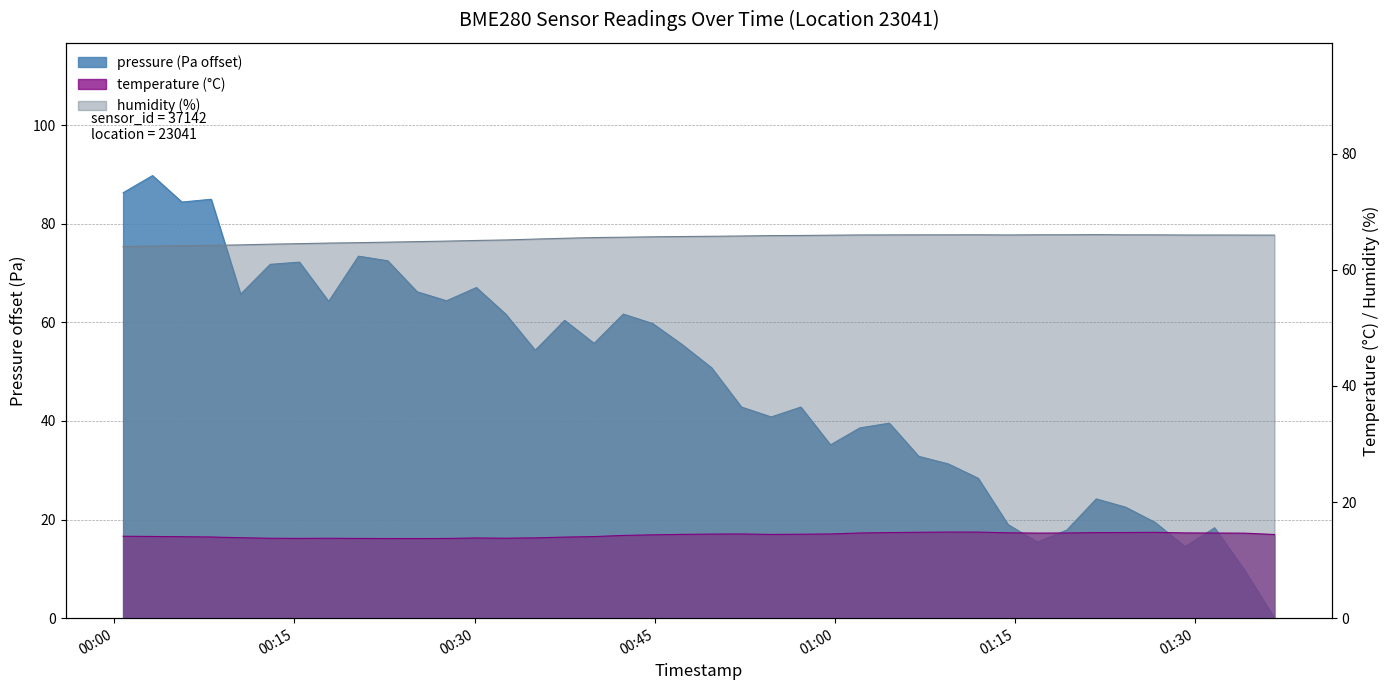

Reading left to right, extract all data points from this chart.

pressure: 86.3	89.8	84.4	85.0	65.7	71.8	72.2	64.2	73.4	72.5	66.2	64.4	67.1	61.7	54.3	60.4	55.7	61.7	59.8	55.5	50.8	42.8	40.8	42.8	35.2	38.6	39.6	32.8	31.3	28.4	19.0	15.4	17.9	24.2	22.5	19.4	14.5	18.3	9.8	0.0
temperature: 14.1	14.1	14.0	14.0	13.8	13.8	13.7	13.8	13.7	13.7	13.7	13.7	13.8	13.8	13.8	14.0	14.1	14.2	14.3	14.4	14.5	14.5	14.4	14.5	14.5	14.7	14.7	14.8	14.8	14.8	14.7	14.7	14.7	14.7	14.8	14.8	14.7	14.7	14.6	14.4
humidity: 64.0	64.1	64.1	64.2	64.3	64.4	64.5	64.6	64.7	64.8	64.8	64.9	65.0	65.1	65.3	65.4	65.5	65.6	65.7	65.7	65.8	65.8	65.9	65.9	66.0	66.0	66.0	66.0	66.0	66.0	66.0	66.0	66.0	66.1	66.0	66.0	66.0	66.0	66.0	66.0